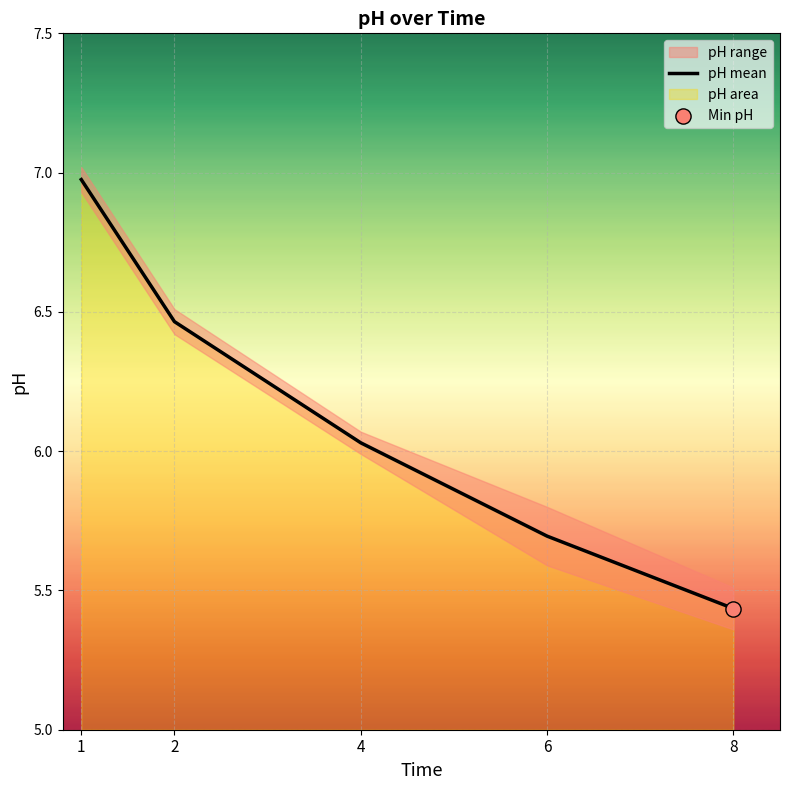

What is the change in value from 2 to 8?

-1.0